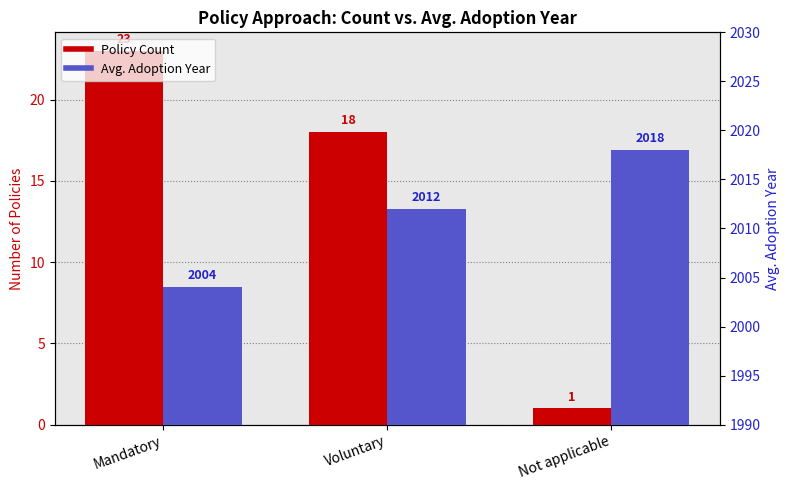

Count the Avg. Adoption Year values in the range 2004 to 2018.

3